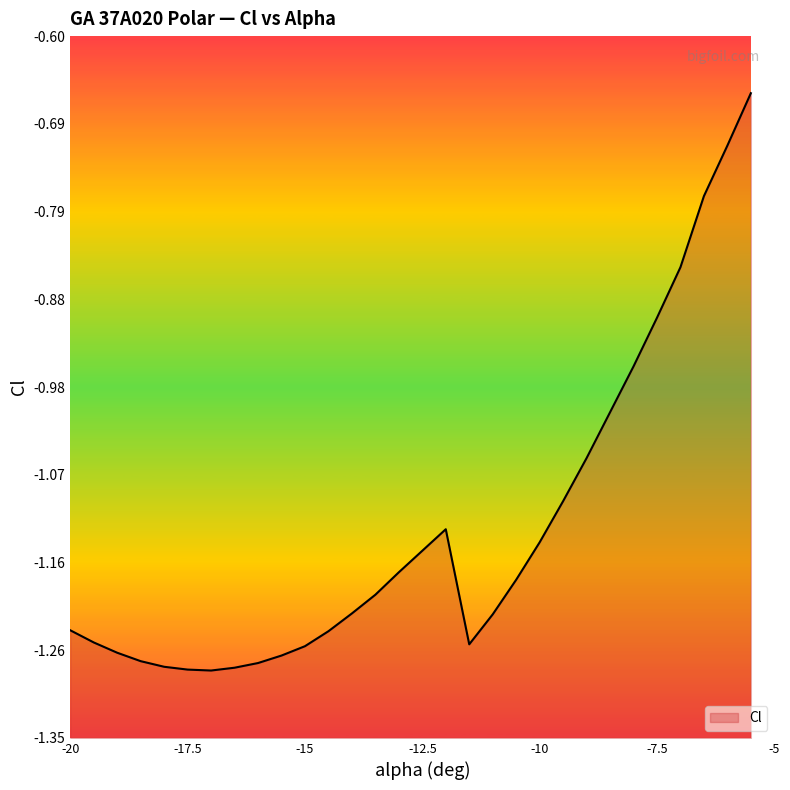

Reading left to right, extract all data points from this chart.

-20=-1.2	-19.5=-1.2	-19=-1.3	-18.5=-1.3	-18=-1.3	-17.5=-1.3	-17=-1.3	-16.5=-1.3	-16=-1.3	-15.5=-1.3	-15=-1.3	-14.5=-1.2	-14=-1.2	-13.5=-1.2	-13=-1.2	-12.5=-1.1	-12=-1.1	-11.5=-1.2	-11=-1.2	-10.5=-1.2	-10=-1.1	-9.5=-1.1	-9=-1.1	-8.5=-1.0	-8=-1.0	-7.5=-0.9	-7=-0.8	-6.5=-0.8	-6=-0.7	-5.5=-0.7